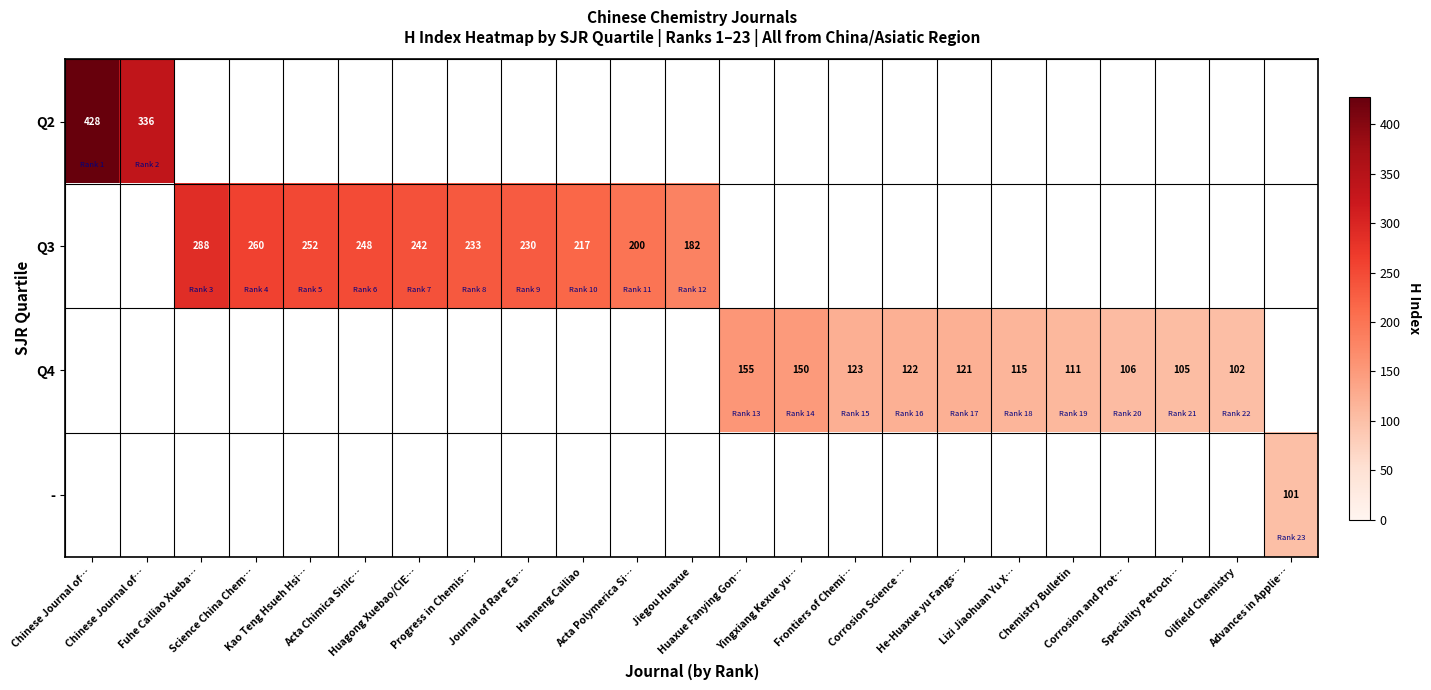

At which category does the chart reach its minimum across all series?

Advances in Applie…